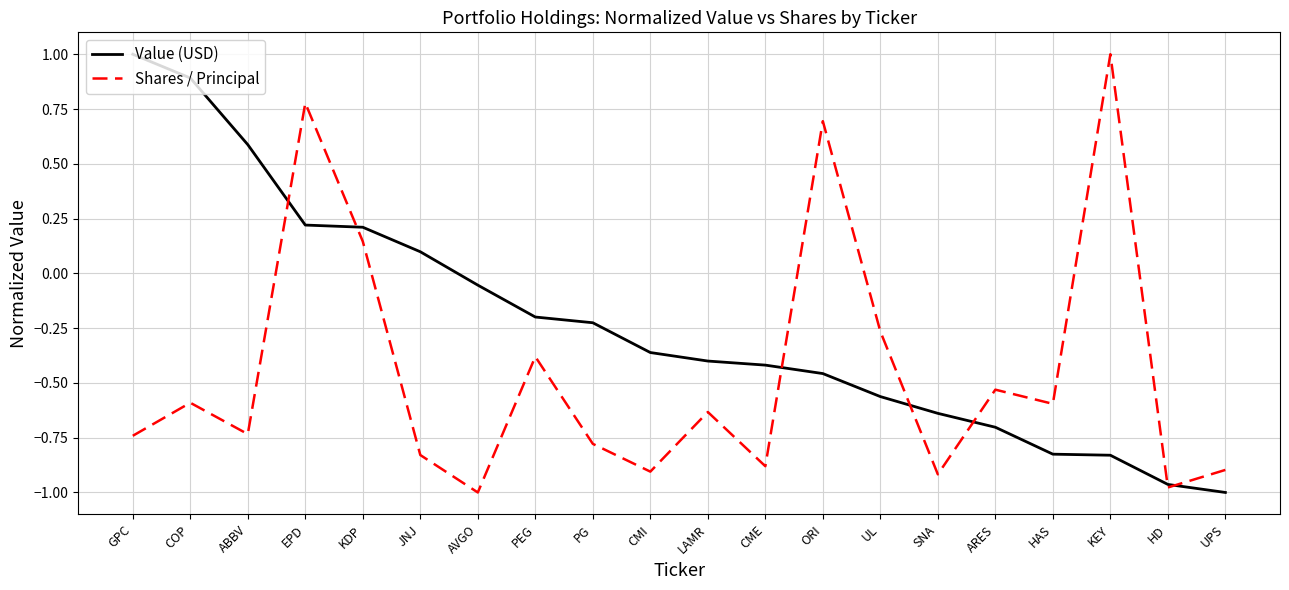

Which series ends up on top after the final intersection of Shares / Principal and Value (USD)?

Shares / Principal